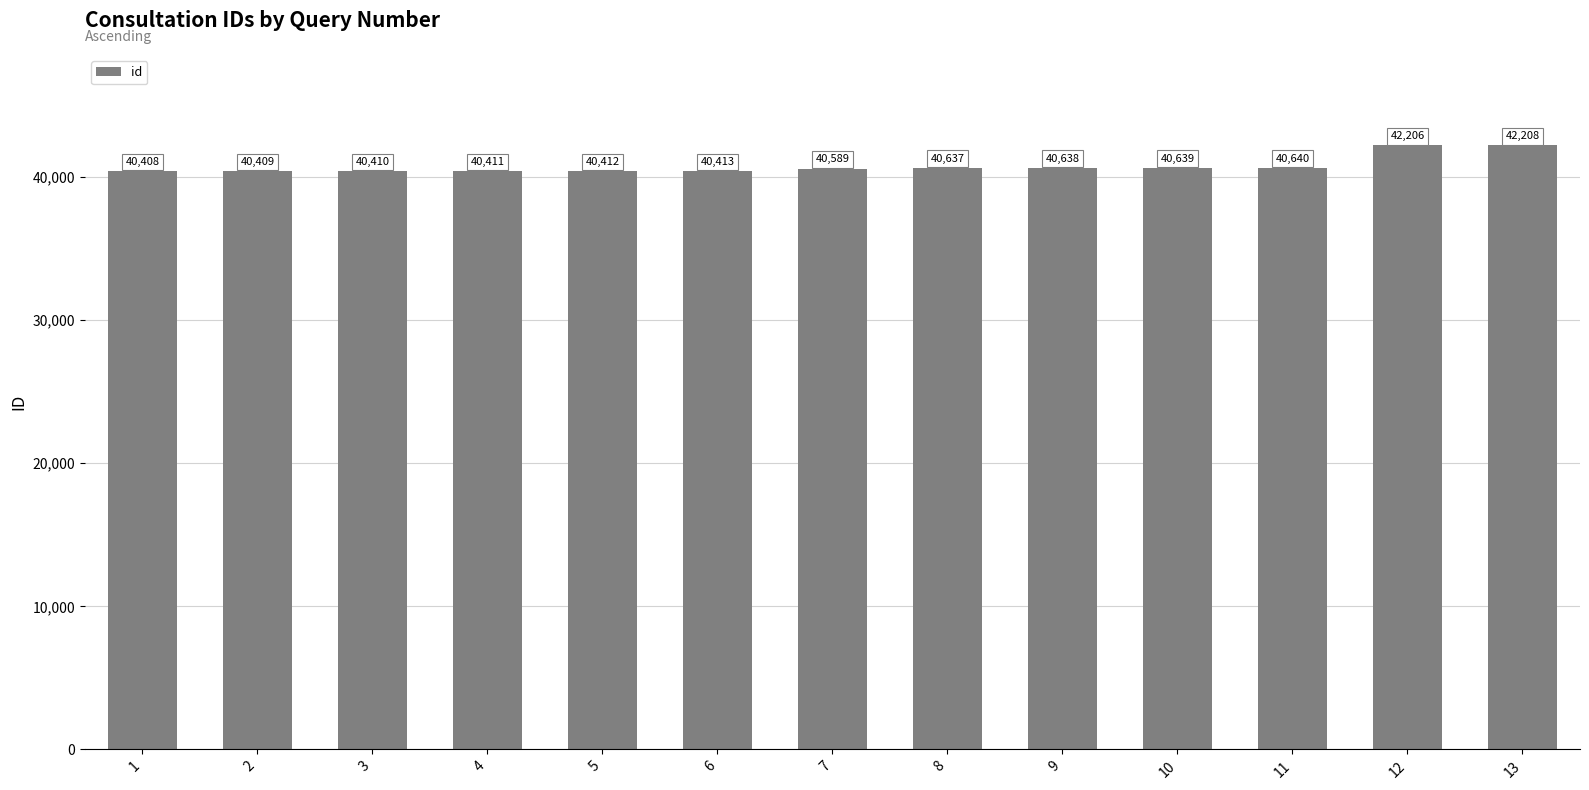

List the labels in order of value, smallest first.

1, 2, 3, 4, 5, 6, 7, 8, 9, 10, 11, 12, 13